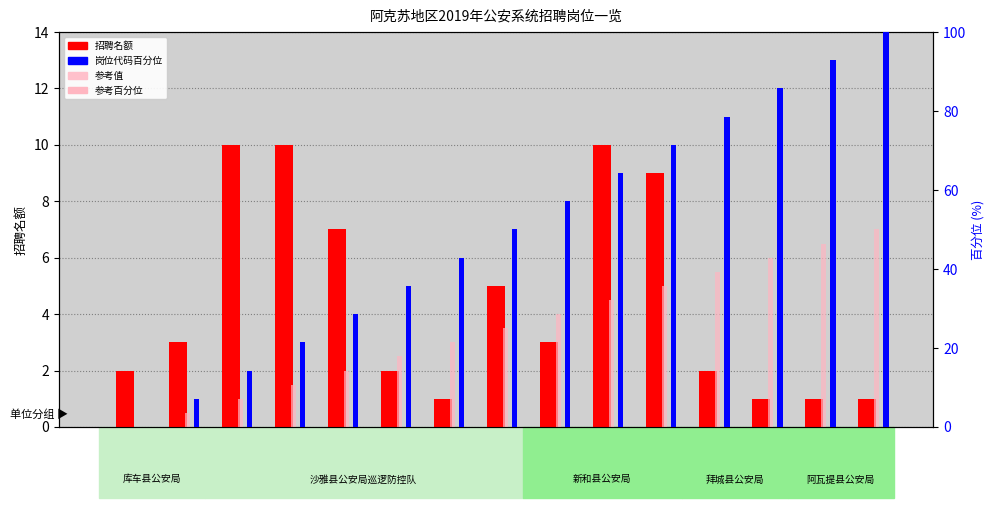

What is the difference between the second highest and minimum values in the 参考百分位 series?

46.4